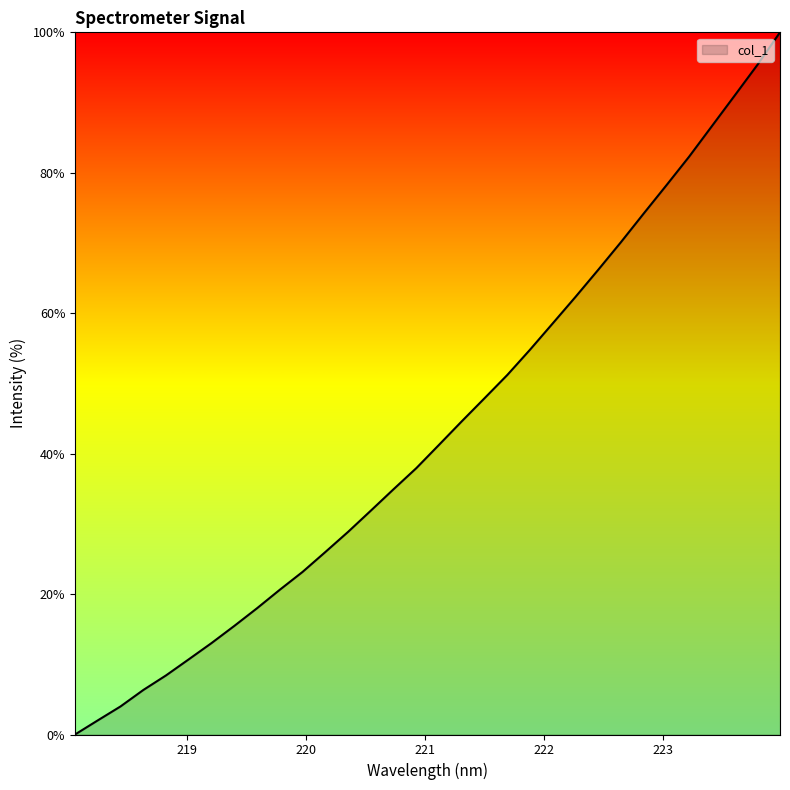

What is the greatest value displayed?

100.0